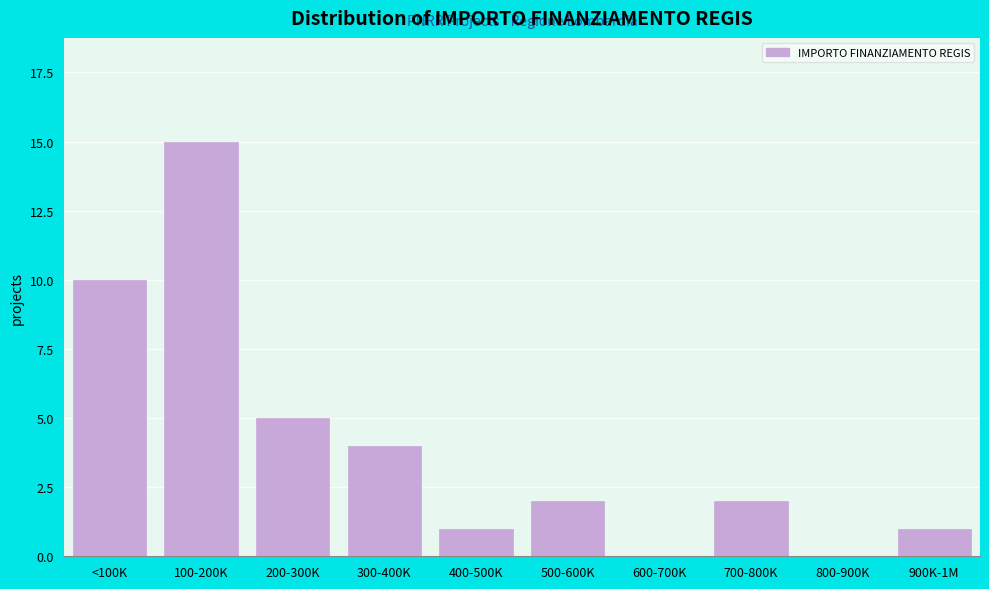

Reading left to right, extract all data points from this chart.

<100K=10	100-200K=15	200-300K=5	300-400K=4	400-500K=1	500-600K=2	600-700K=0	700-800K=2	800-900K=0	900K-1M=1